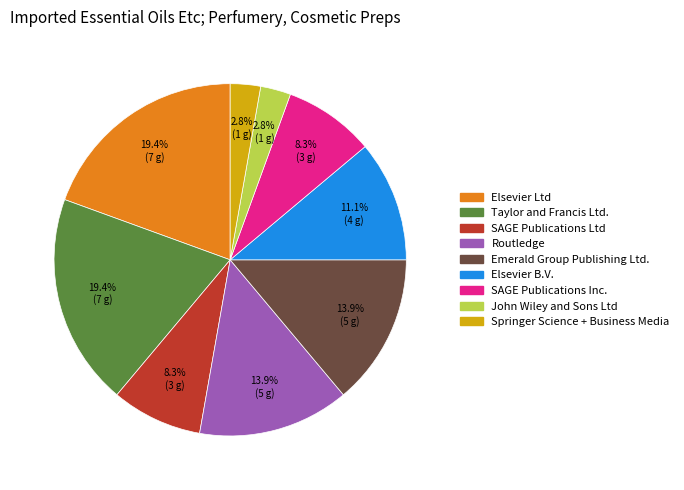

Is there a majority slice in this chart?

No